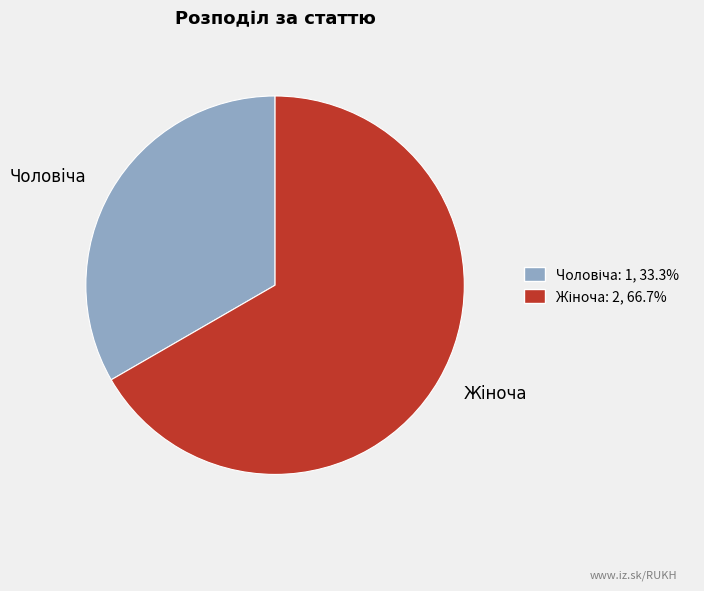

Does any single category account for the majority?

Yes